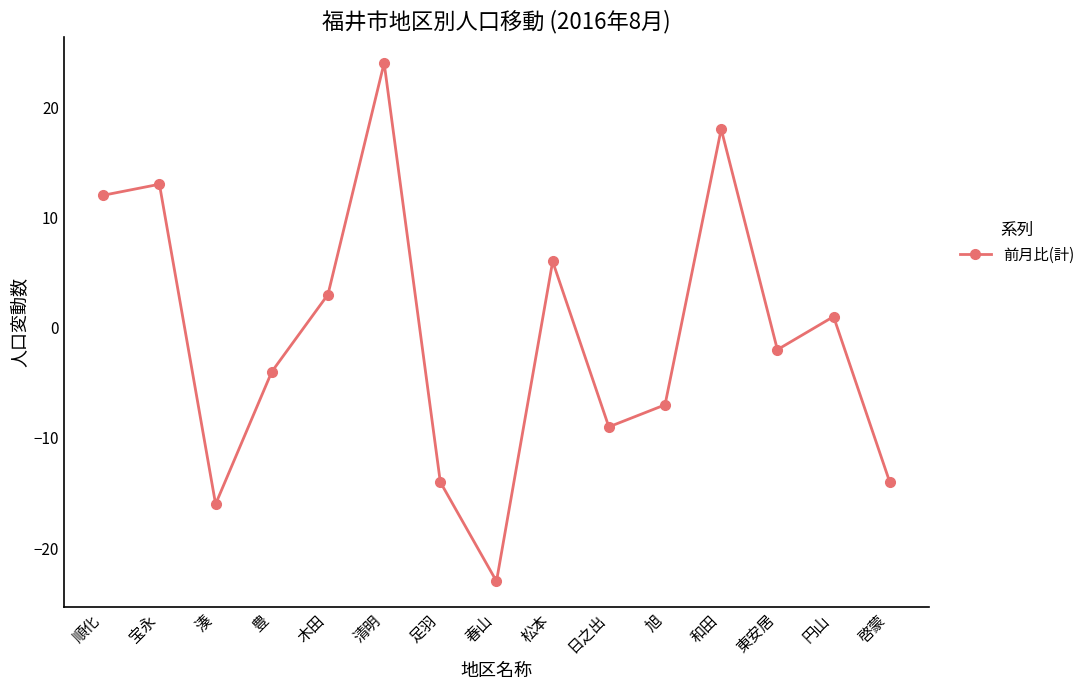

Which category has the lowest value across all series?

春山